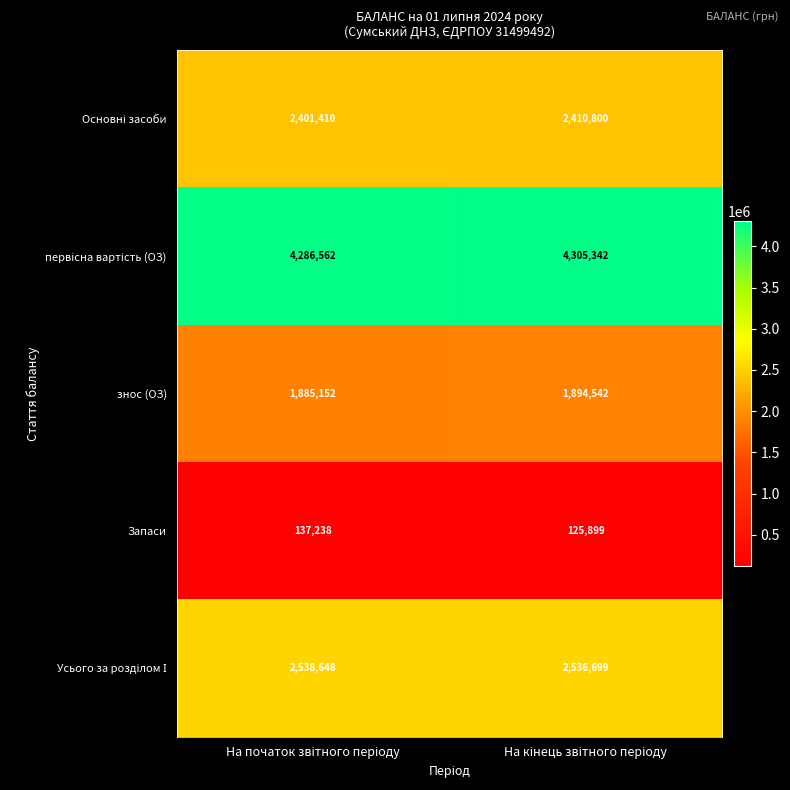

What is the sum of all знос (ОЗ) values?

3779694